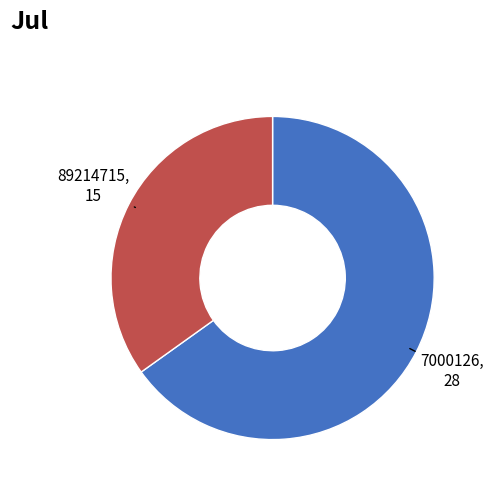

How many segments does this pie chart have?

2